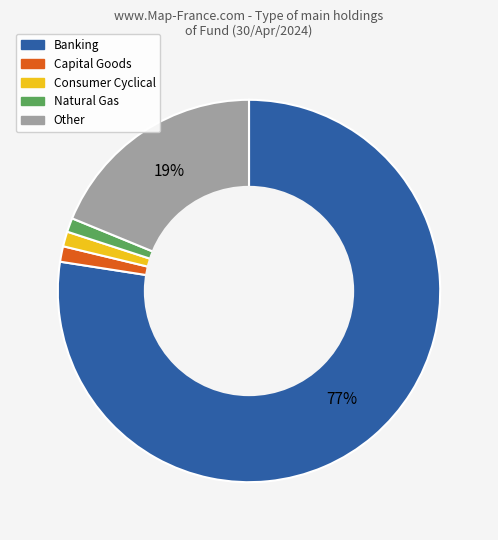

How many slices are in this pie chart?

5